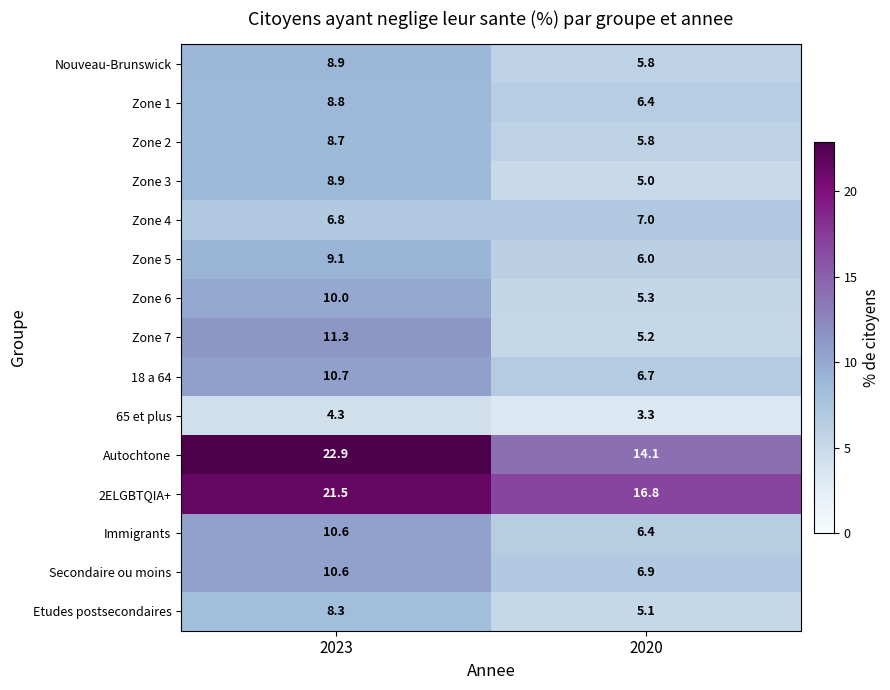

Reading left to right, what are all the values shown in this chart?

Nouveau-Brunswick: 2023=8.9	2020=5.8
Zone 1: 2023=8.8	2020=6.4
Zone 2: 2023=8.7	2020=5.8
Zone 3: 2023=8.9	2020=5.0
Zone 4: 2023=6.8	2020=7.0
Zone 5: 2023=9.1	2020=6.0
Zone 6: 2023=10.0	2020=5.3
Zone 7: 2023=11.3	2020=5.2
18 a 64: 2023=10.7	2020=6.7
65 et plus: 2023=4.3	2020=3.3
Autochtone: 2023=22.9	2020=14.1
2ELGBTQIA+: 2023=21.5	2020=16.8
Immigrants: 2023=10.6	2020=6.4
Secondaire ou moins: 2023=10.6	2020=6.9
Etudes postsecondaires: 2023=8.3	2020=5.1